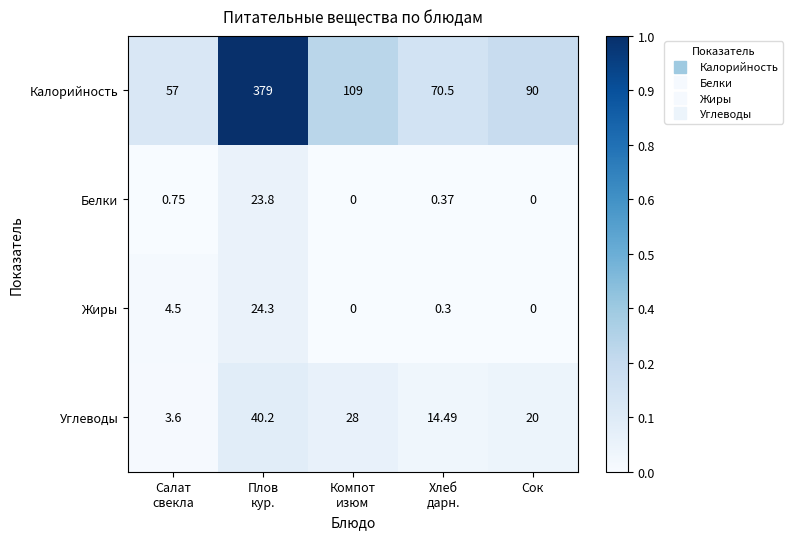

List the series in order of their peak value, lowest first.

Белки, Жиры, Углеводы, Калорийность